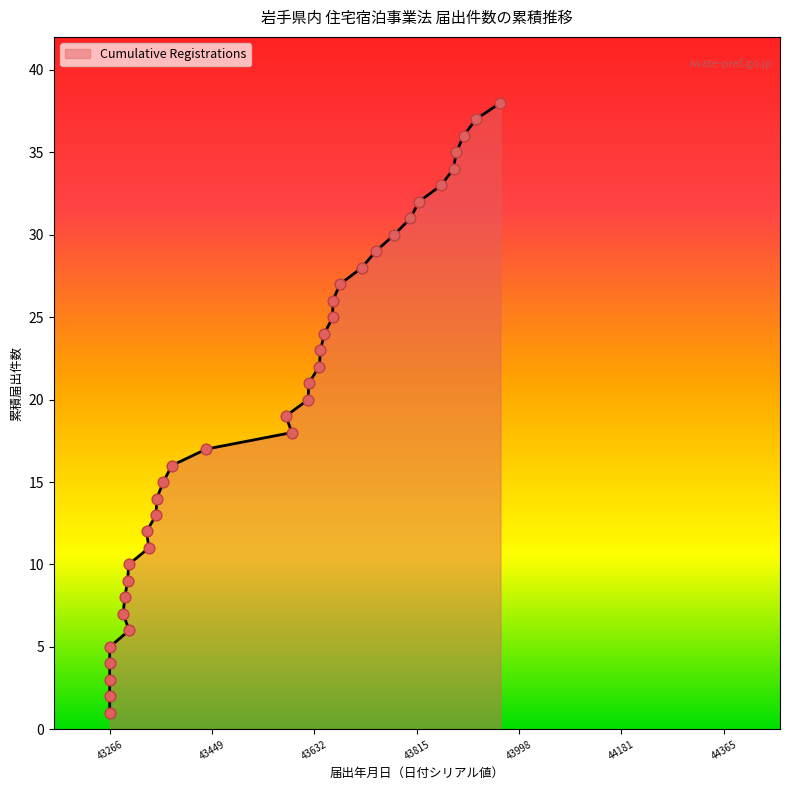

Between 43643 and 43678, which is larger?

43678